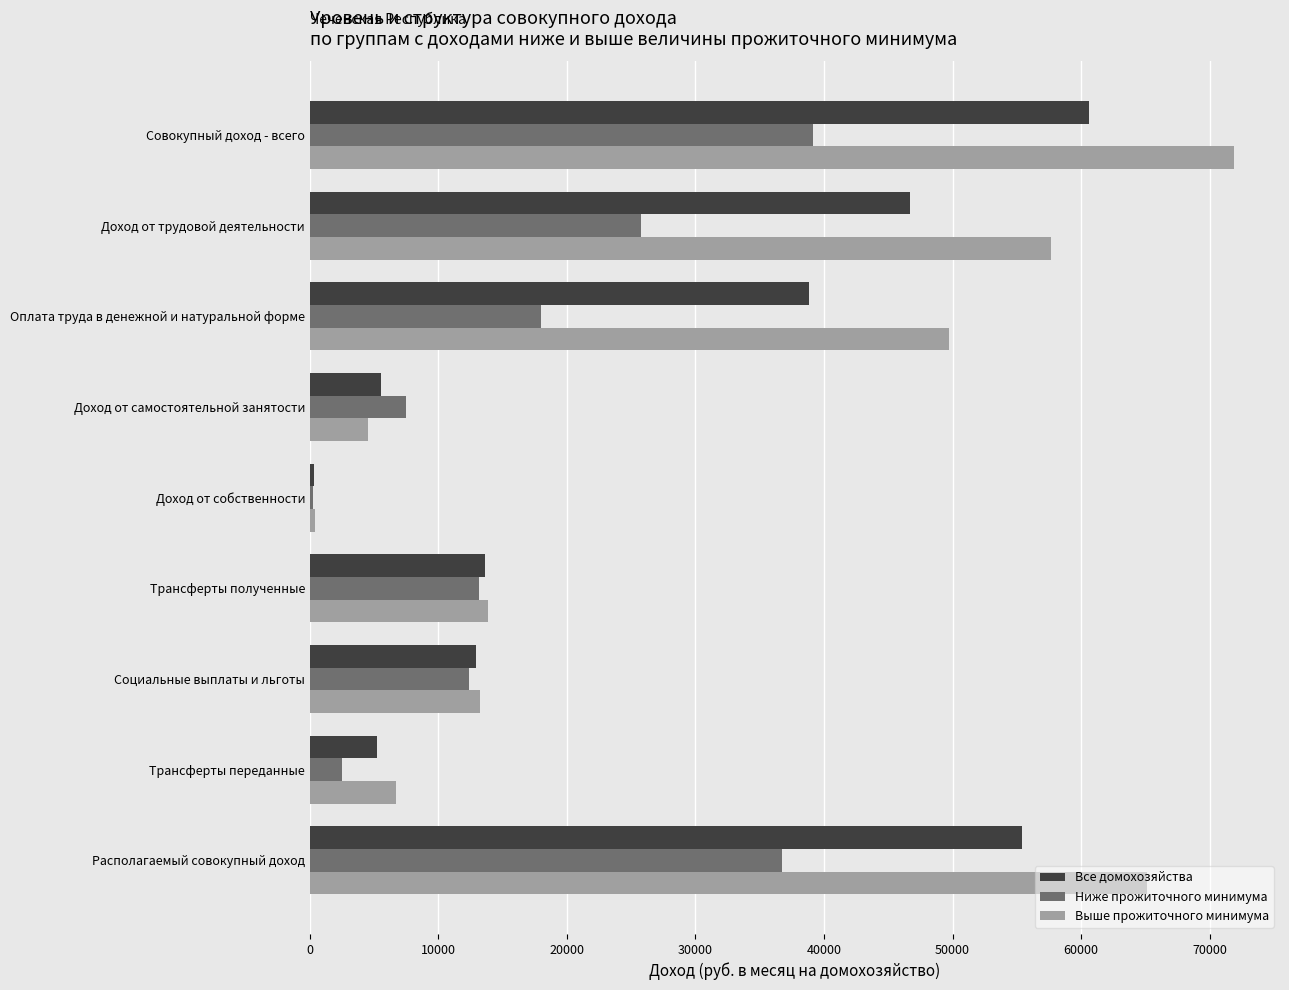

What is the difference between the maximum and second lowest values in the Ниже прожиточного минимума series?

36705.1